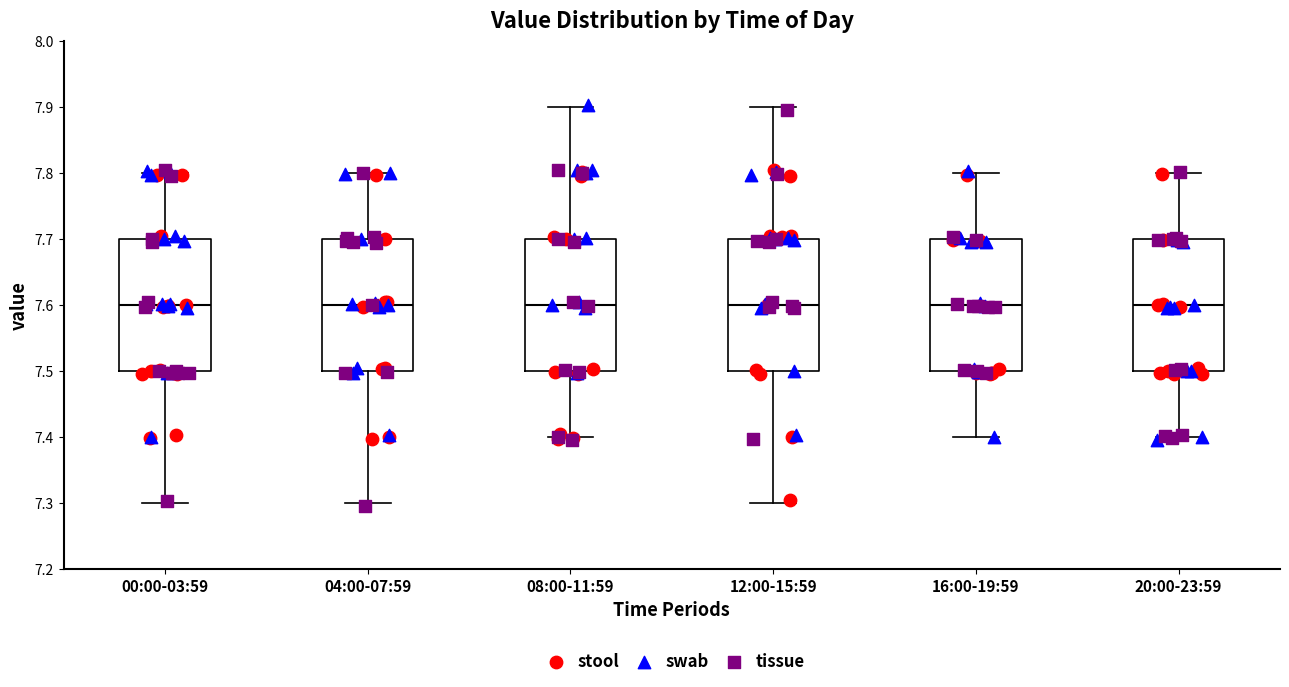

Reading left to right, transcribe this box plot: for each box, give where its median line is, the range the box spans, and where its two whiskers end, as read against the y-axis. The values are not printed on the chart, so give them approximately, as read against the axis.

00:00-03:59: median 7.6, box 7.5 to 7.7, whiskers 7.3 to 7.8
04:00-07:59: median 7.6, box 7.5 to 7.7, whiskers 7.3 to 7.8
08:00-11:59: median 7.6, box 7.5 to 7.7, whiskers 7.4 to 7.9
12:00-15:59: median 7.6, box 7.5 to 7.7, whiskers 7.3 to 7.9
16:00-19:59: median 7.6, box 7.5 to 7.7, whiskers 7.4 to 7.8
20:00-23:59: median 7.6, box 7.5 to 7.7, whiskers 7.4 to 7.8